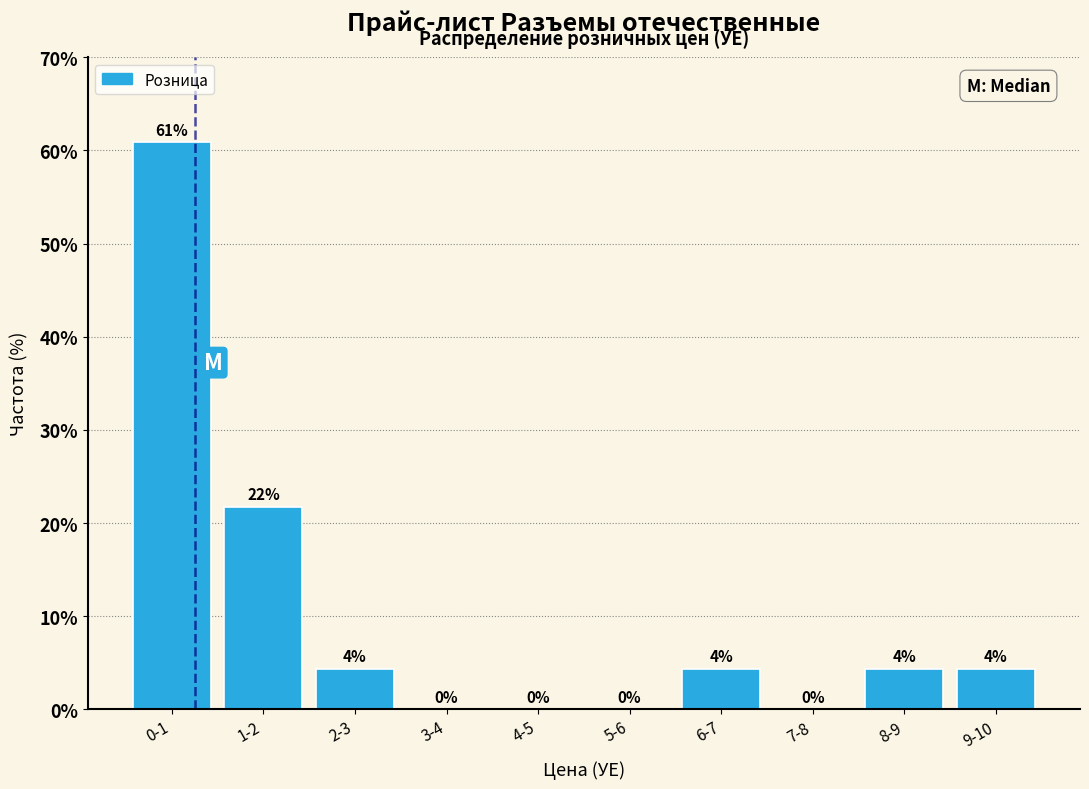

Is it true that the value at 4-5 is -18.7?

False